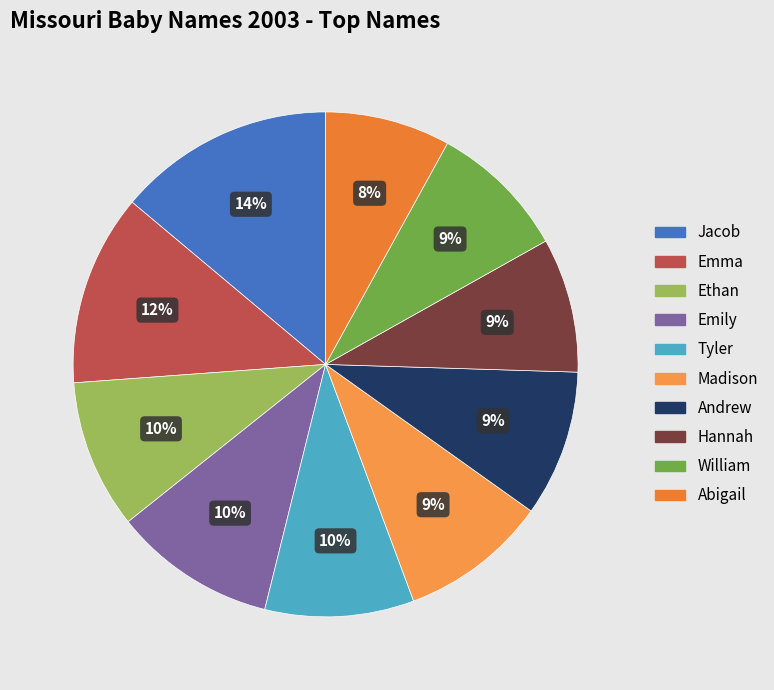

True or false: Emily accounts for 24% of the total.

False